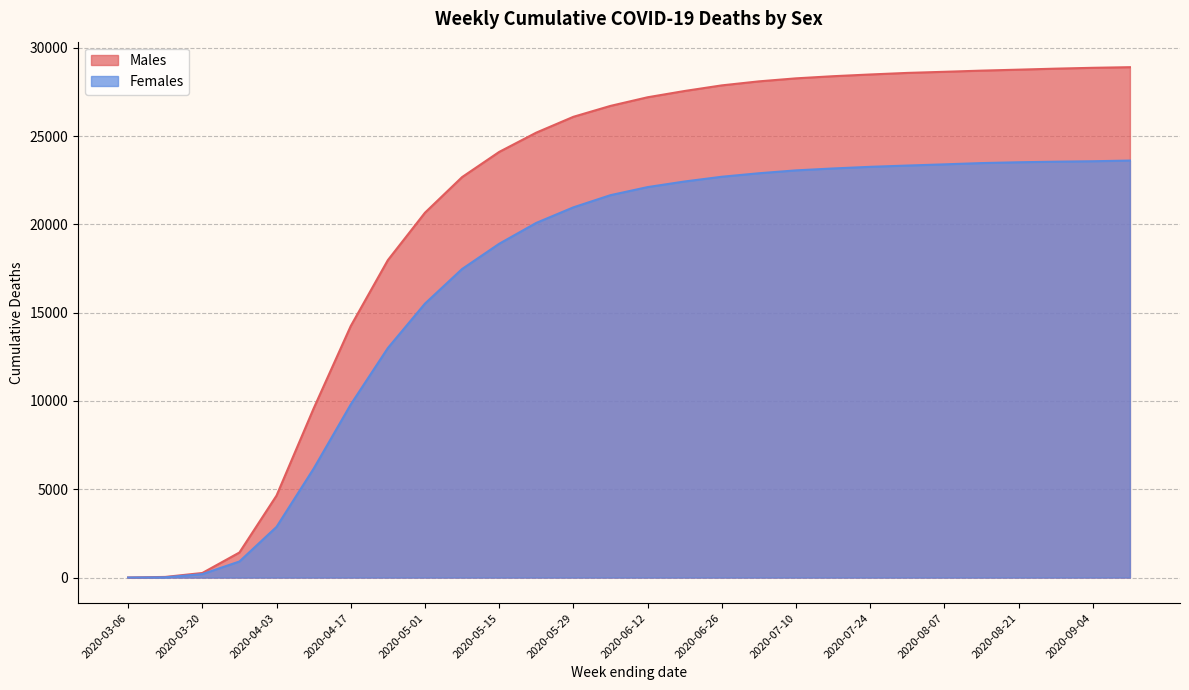

Is the value of Females at 2020-05-15 greater than the value of Males at 2020-04-03?

Yes